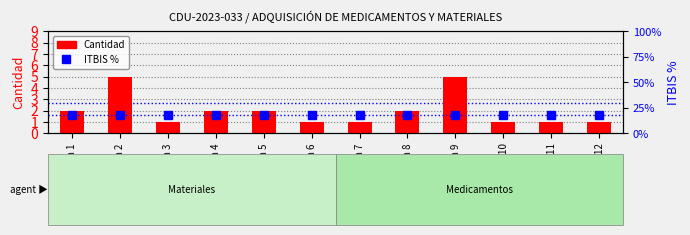

What is the value of the Cantidad bar at the 2nd from the left?

5.0